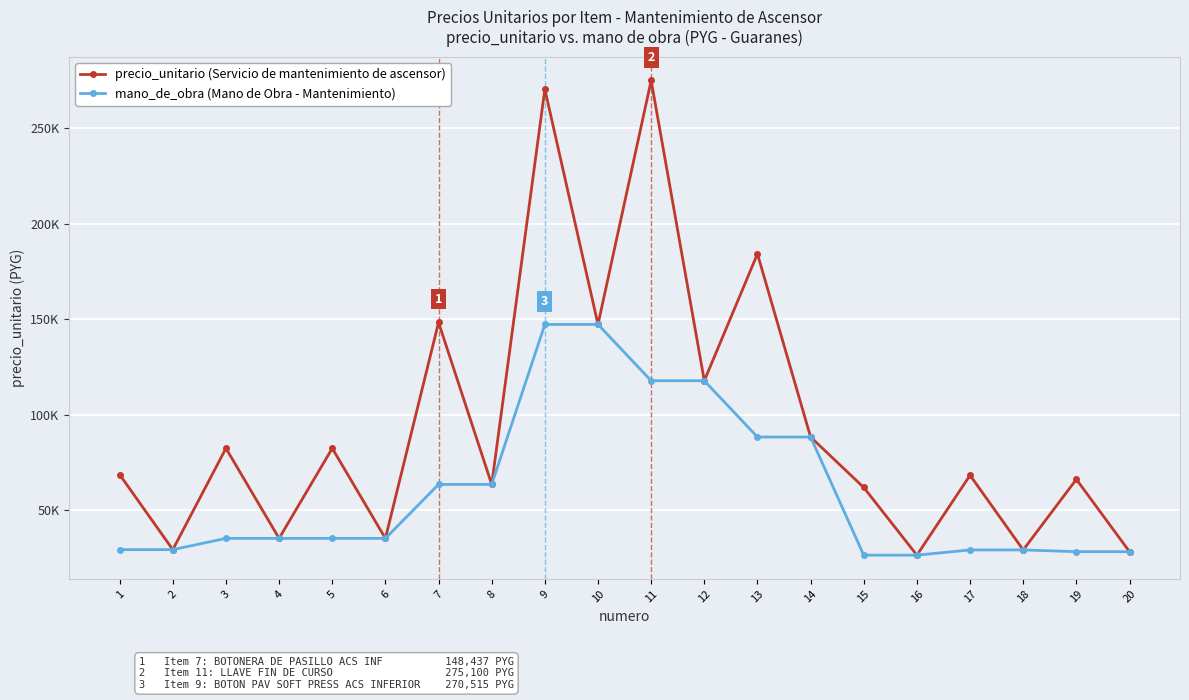

What is the lowest value of the mano_de_obra (Mano de Obra - Mantenimiento) series?

26580